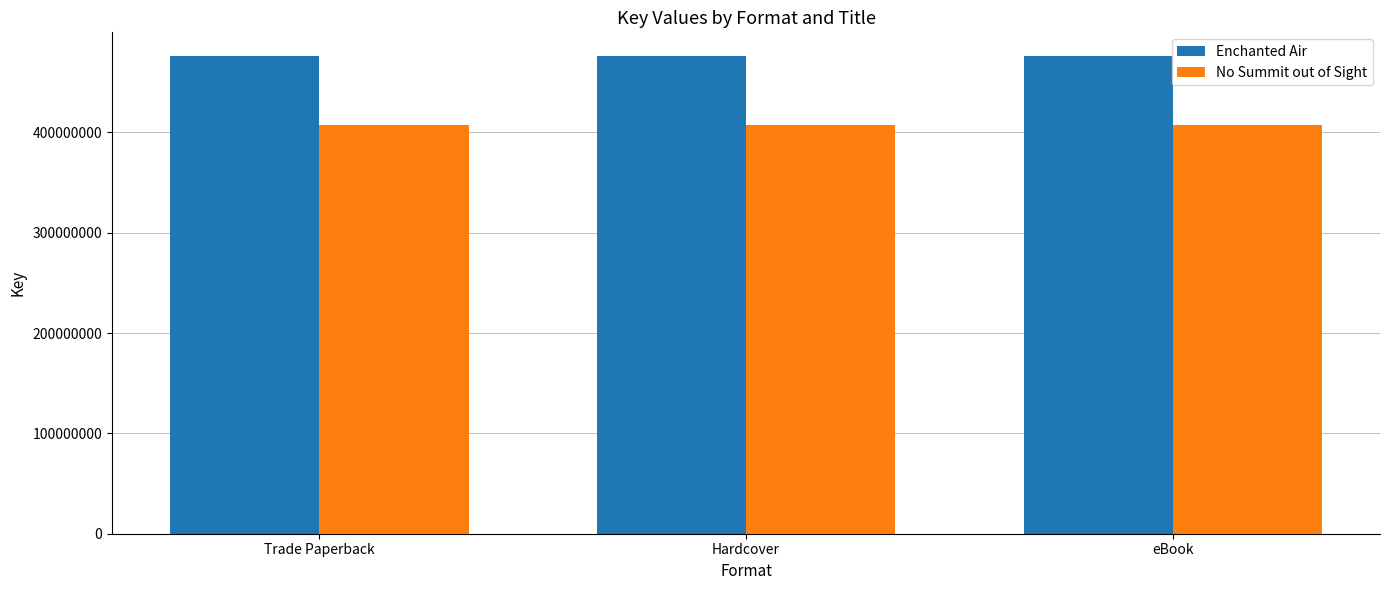

What is the minimum value shown in the chart?

407553123